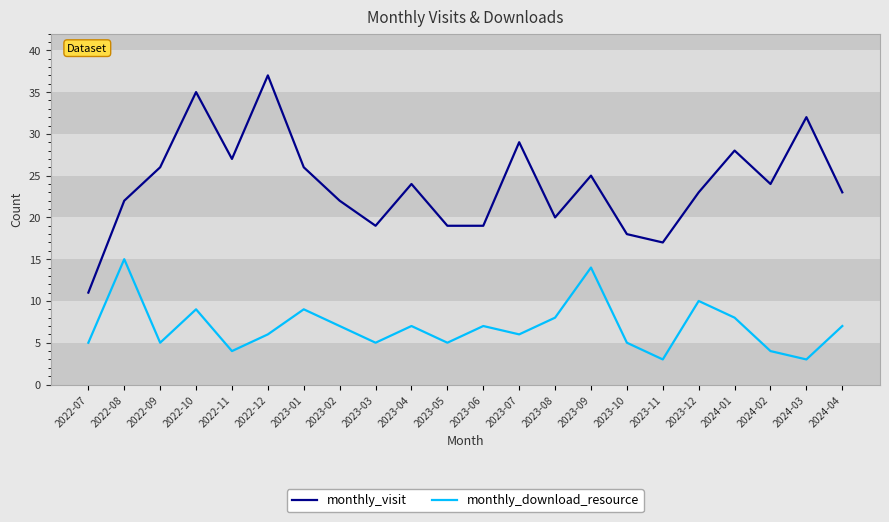

Is it true that monthly_visit equals 24 at 2023-04?

True